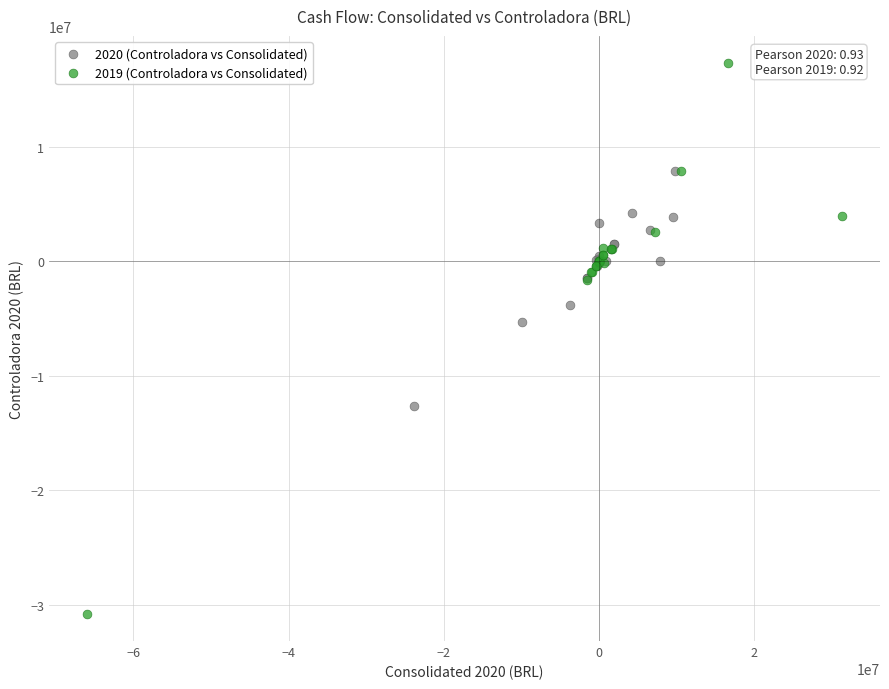

Which series contains the highest Y value?

2019 (Controladora vs Consolidated)